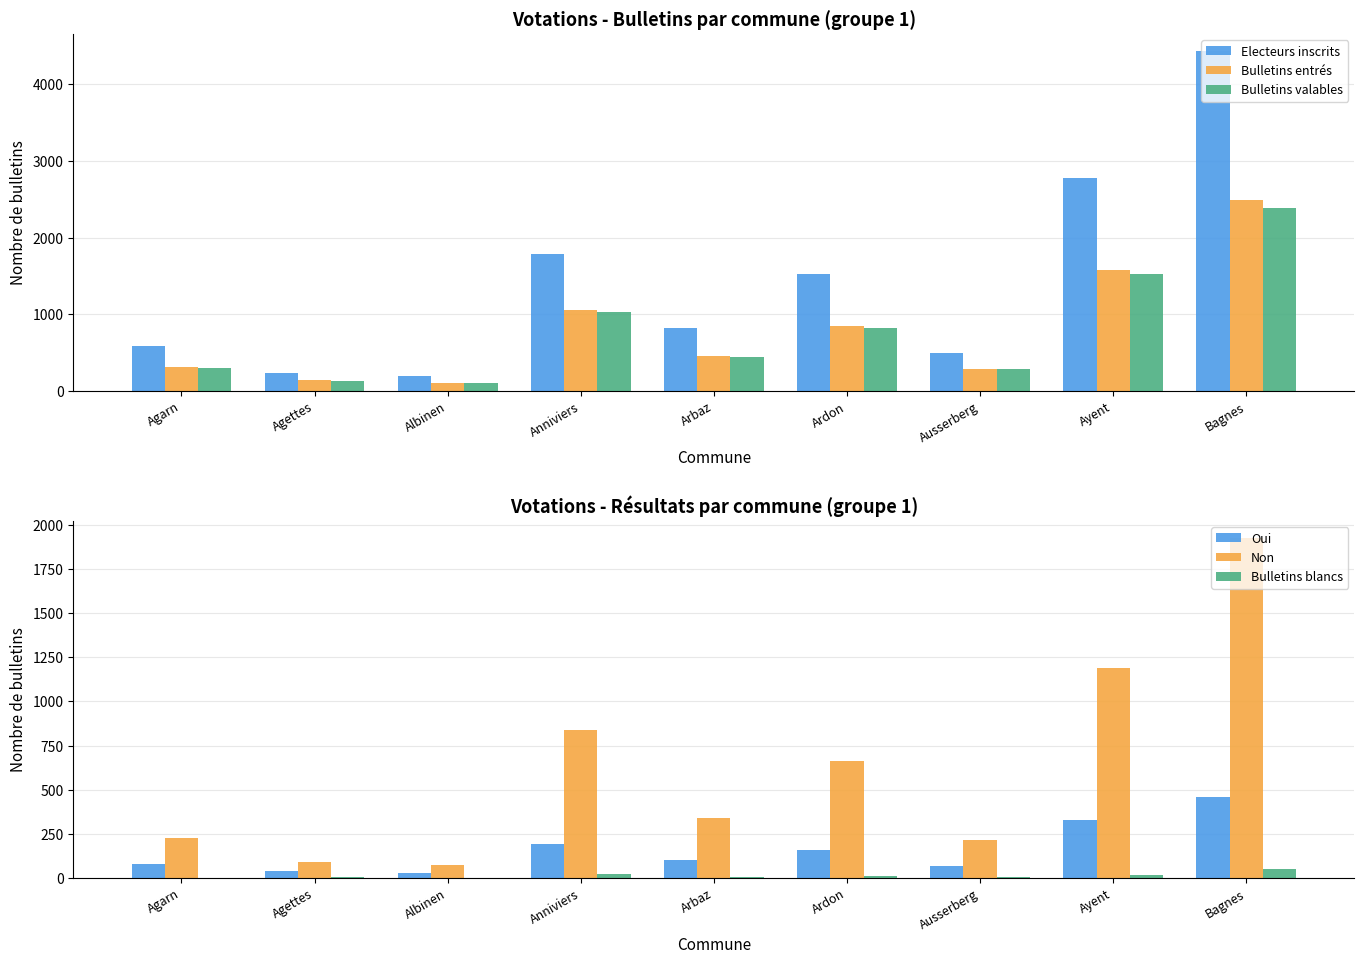

The value of Bulletins blancs at Anniviers is 37. True or false?

False